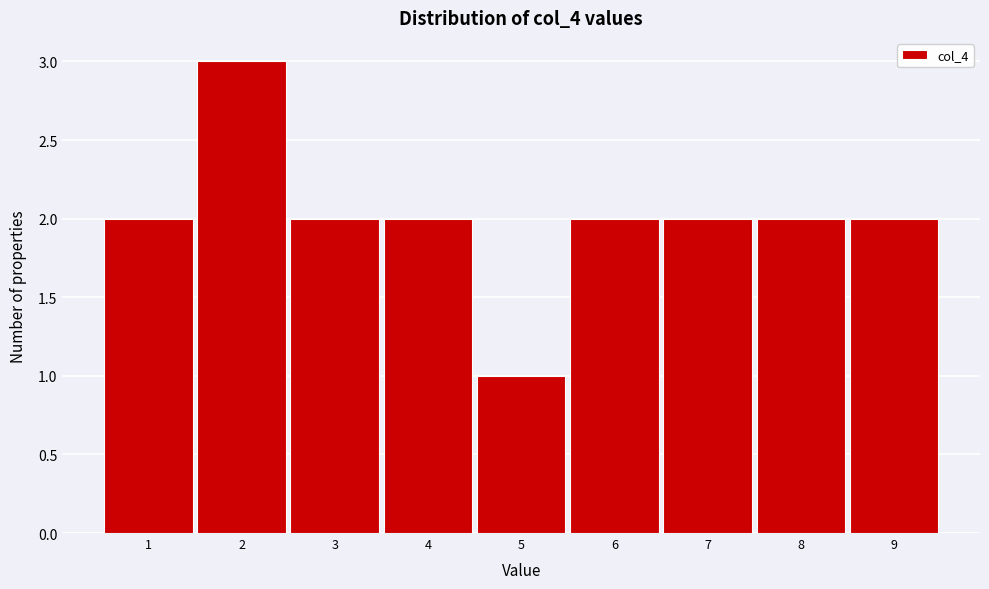

Over which range of the x-axis is the bar tallest?

1.5 to 2.5